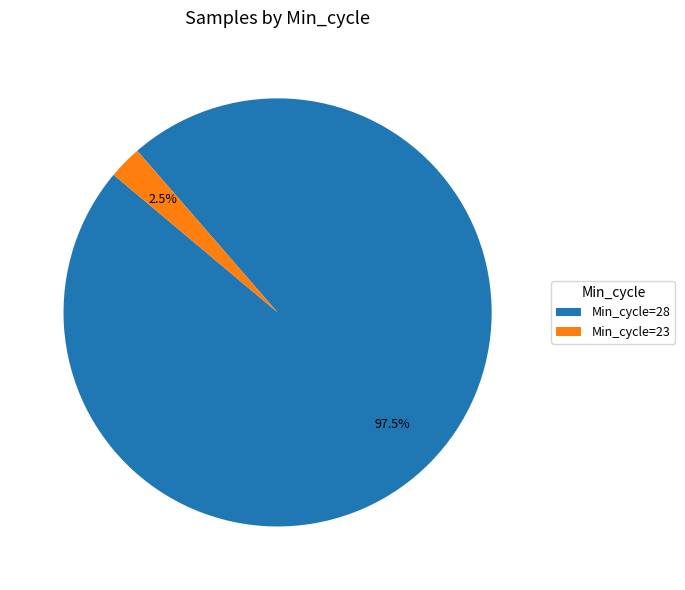

Which category has the smallest portion of the pie?

Min_cycle=23